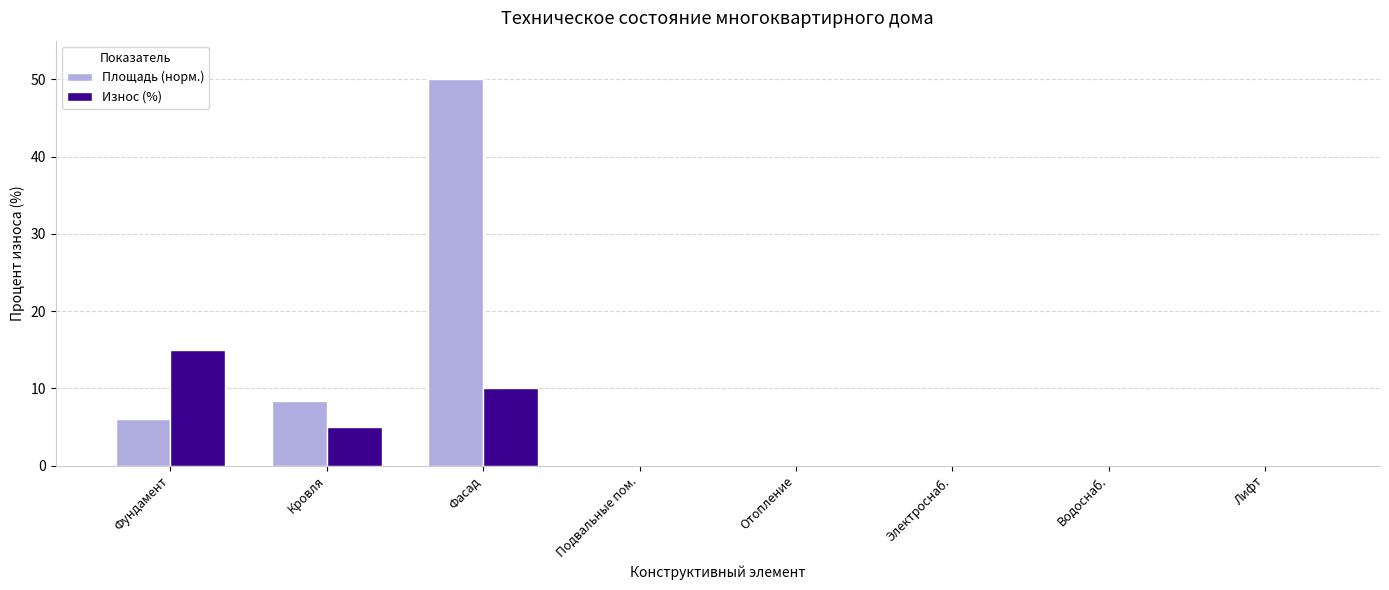

At which category is the sum across all series the highest?

Фасад